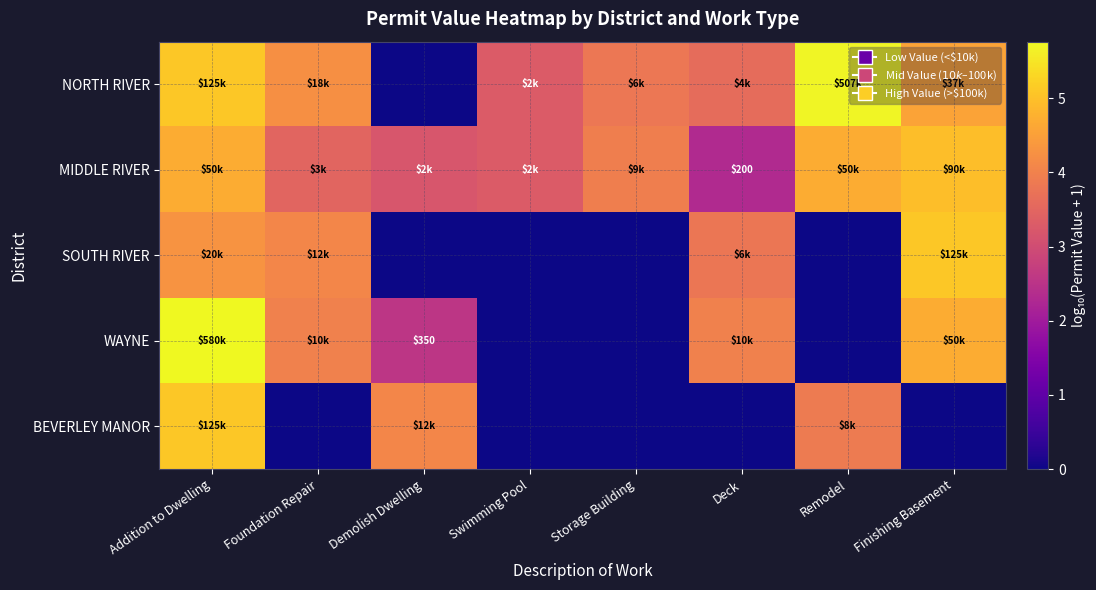

What is the maximum value shown in the chart?

5.8